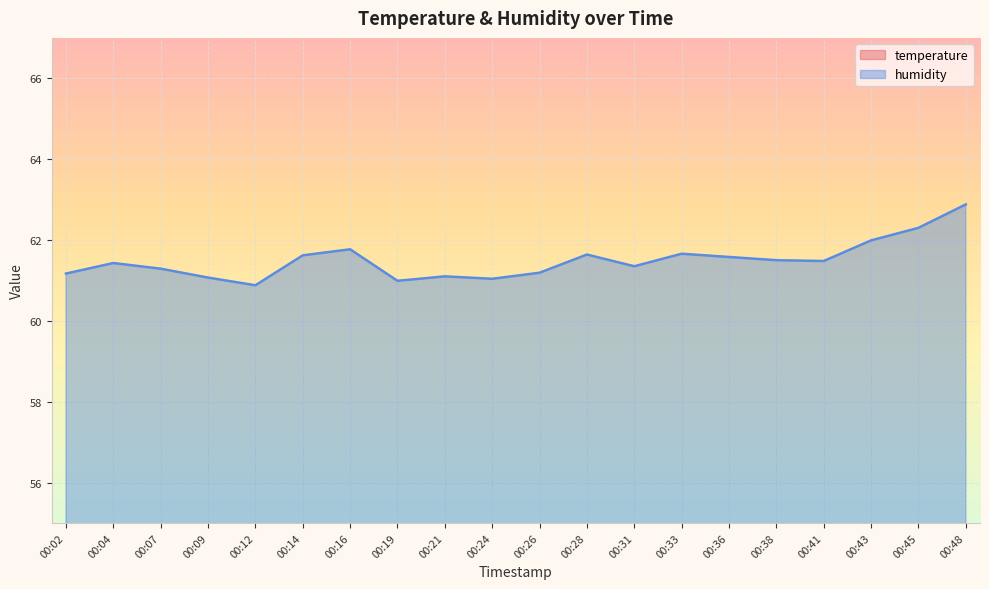

Where is humidity nearest to the value 61?

00:19